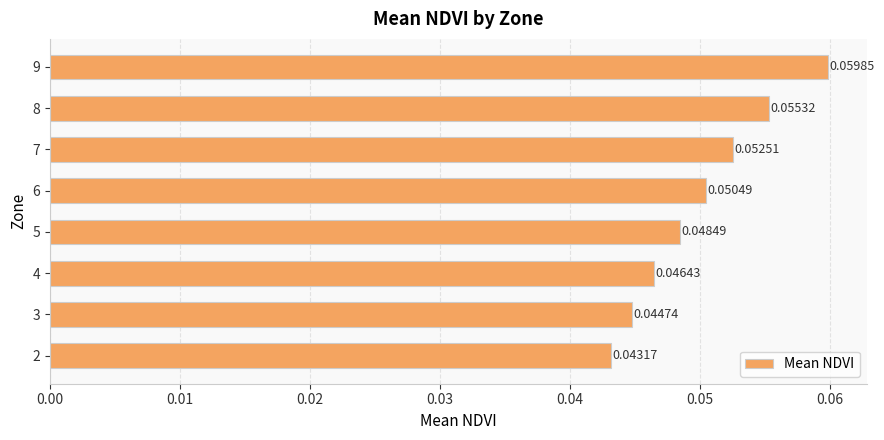

What is the sum of all values?

0.4